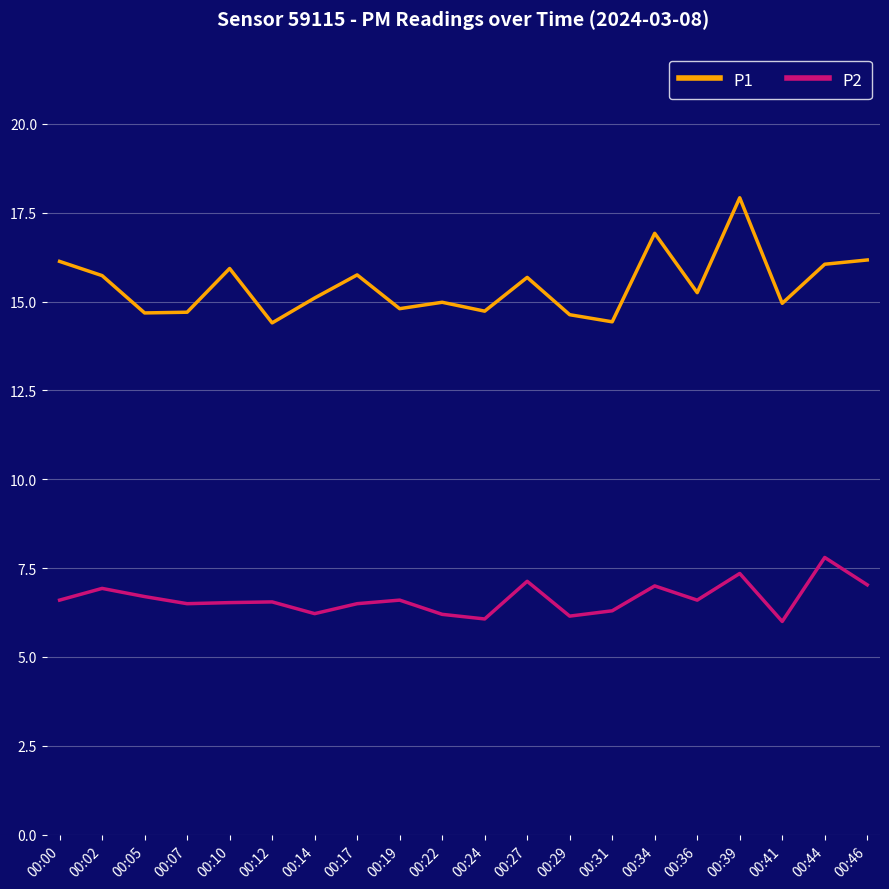

True or false: P2 and P1 intersect in this chart.

False